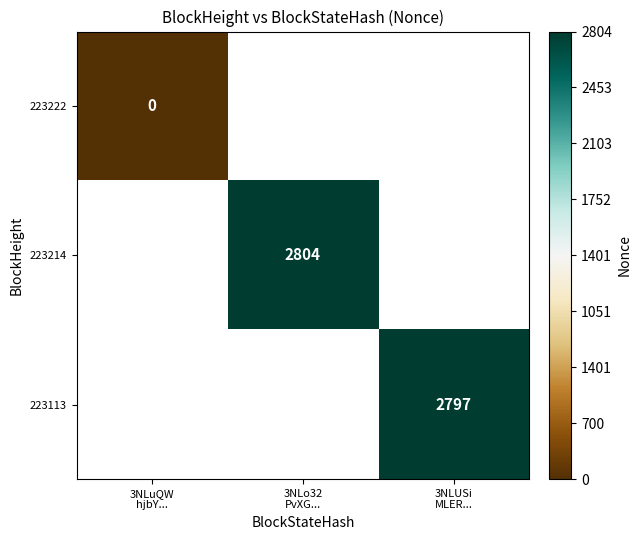

What is the greatest value displayed?

1.0